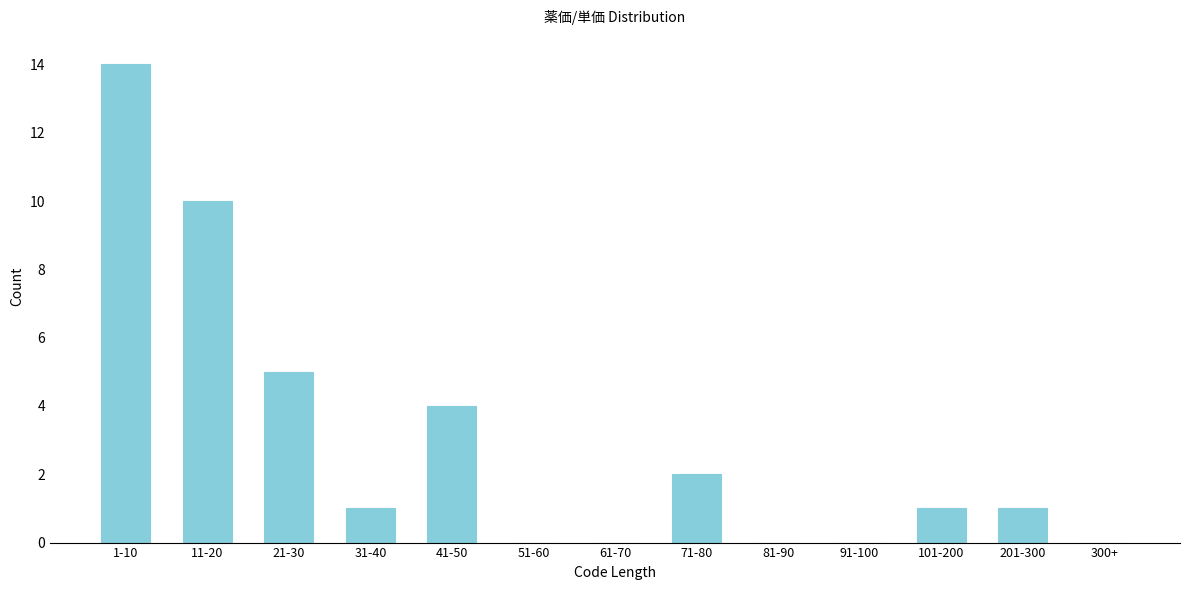

Reading right to left, list all the values displayed in this chart.

300+=0	201-300=1	101-200=1	91-100=0	81-90=0	71-80=2	61-70=0	51-60=0	41-50=4	31-40=1	21-30=5	11-20=10	1-10=14